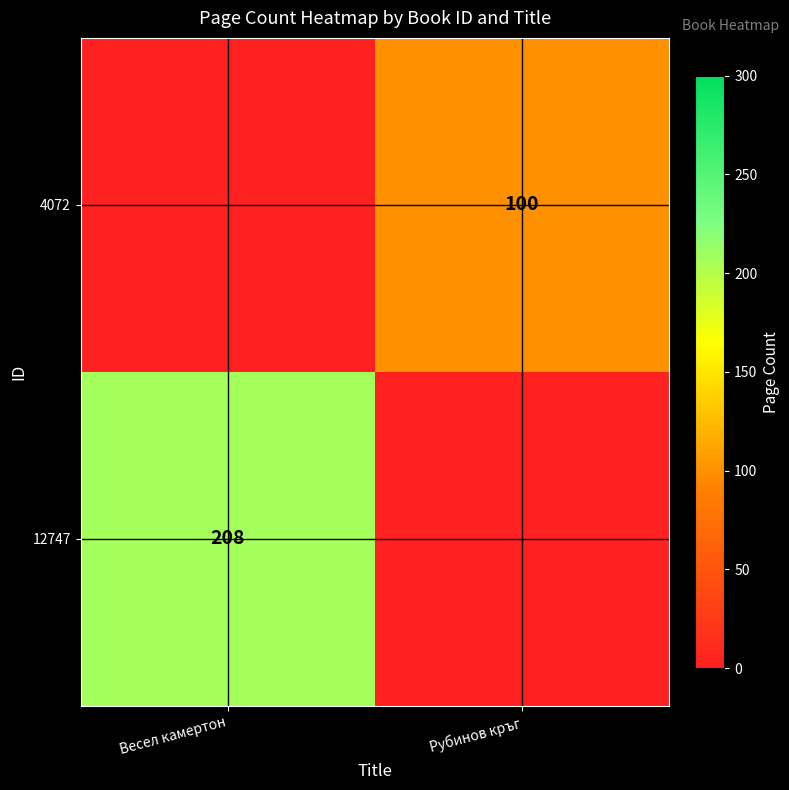

True or false: 4072 has a value of 63 at Рубинов кръг.

False